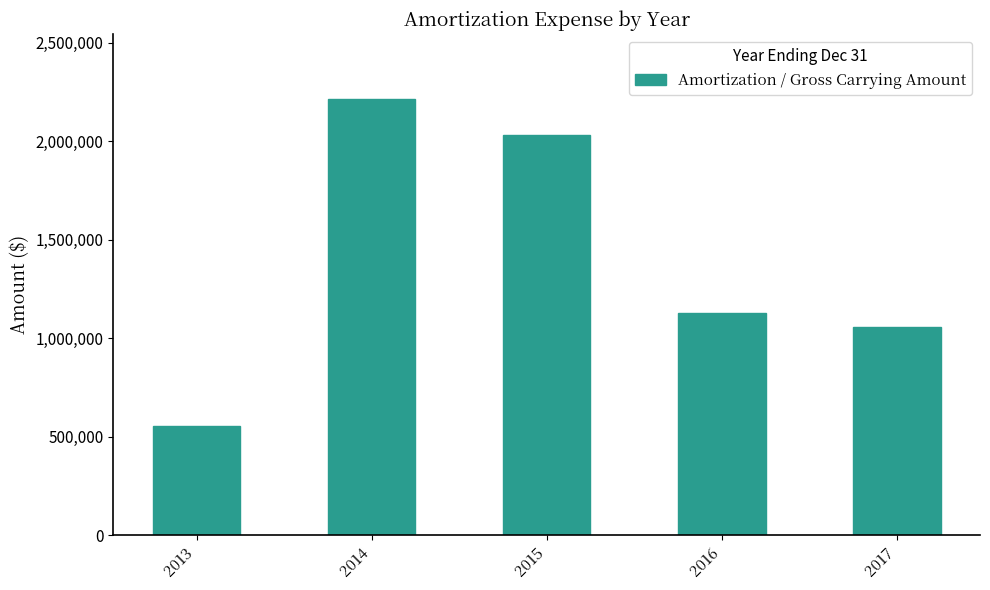

How many categories are shown in the chart?

5